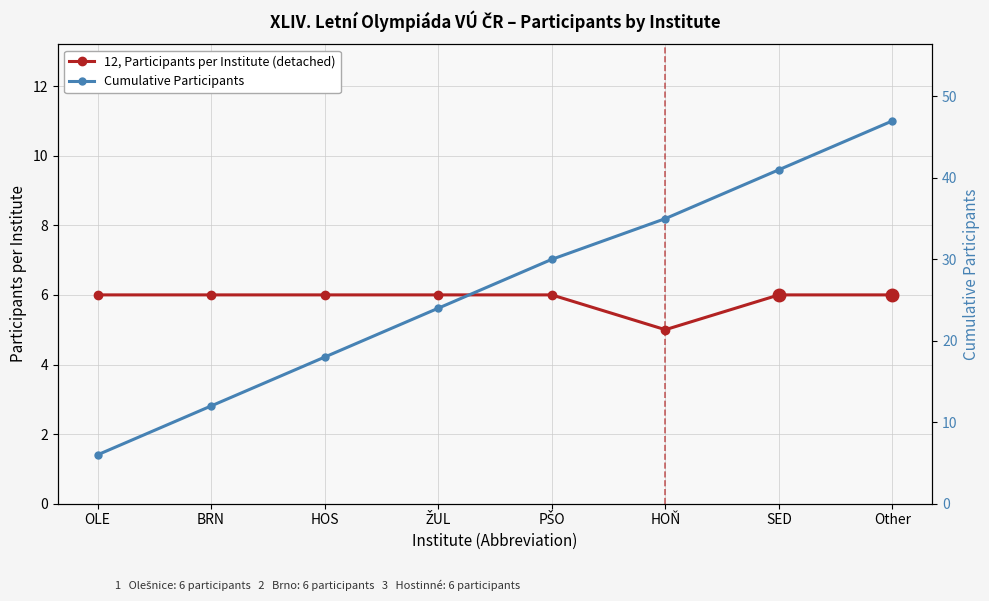

Between OLE and HOŇ, which series saw the biggest shift?

Cumulative Participants